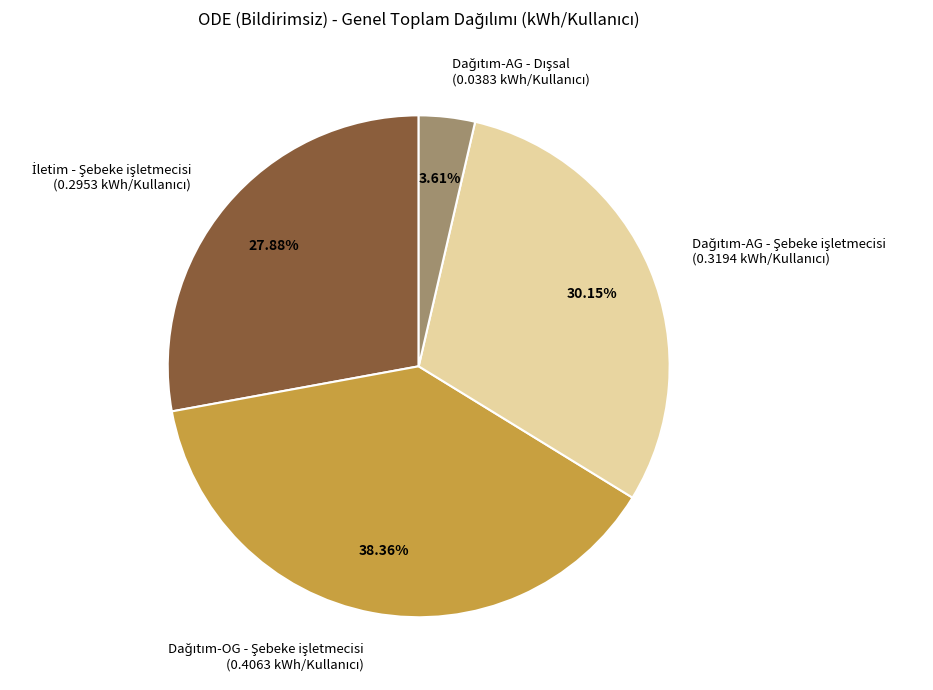

To the nearest percent, what is the average slice percentage?

25%